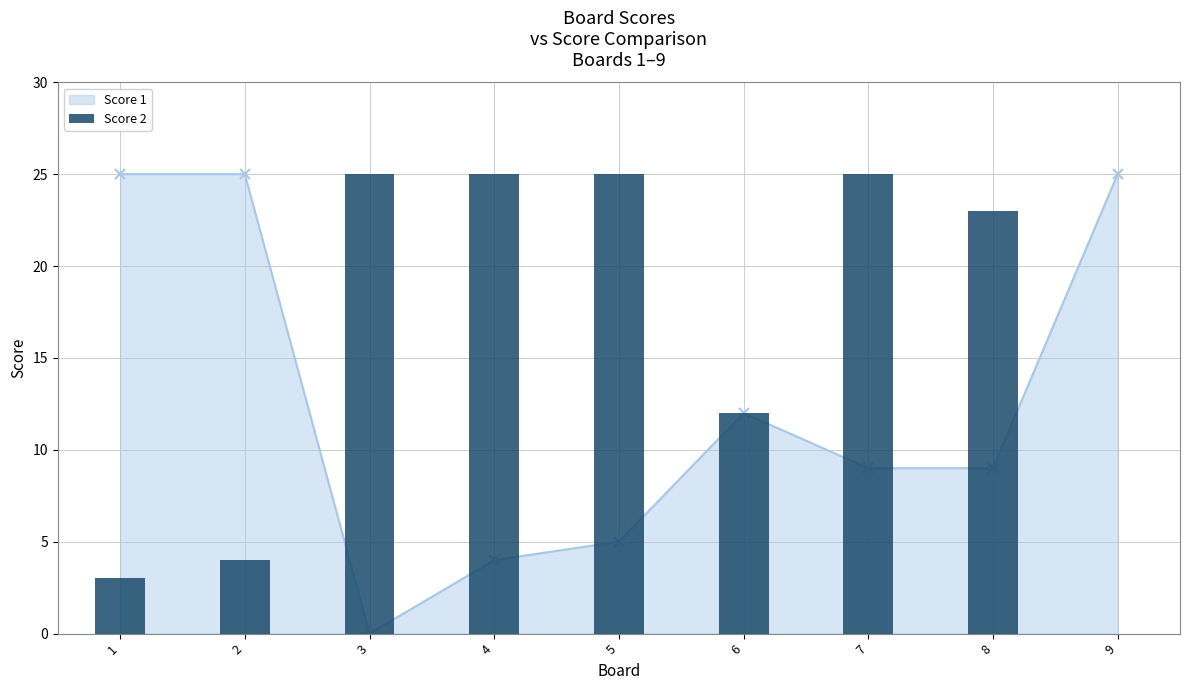

How many categories are shown in the chart?

9